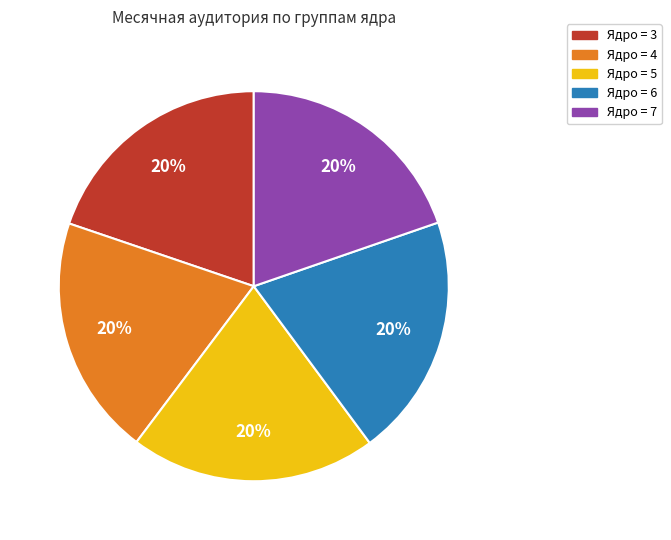

To the nearest percent, what is the average slice percentage?

20%